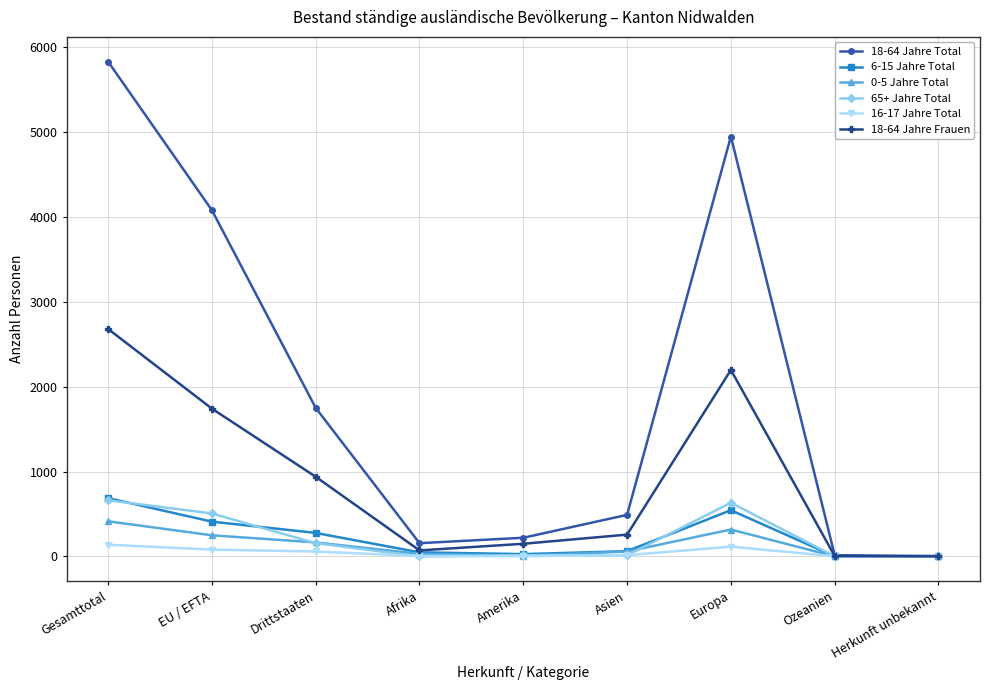

Which category has the highest value across all series?

Gesamttotal